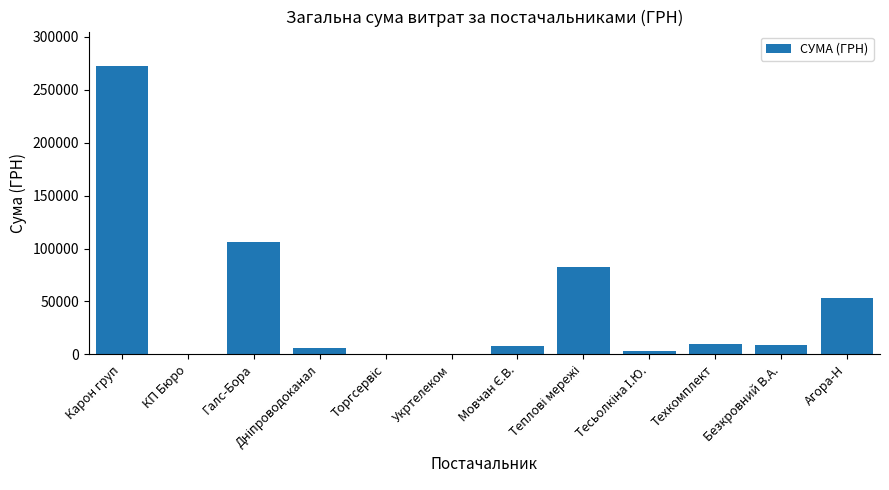

What value does the data have at Галс-Бора?

106148.3